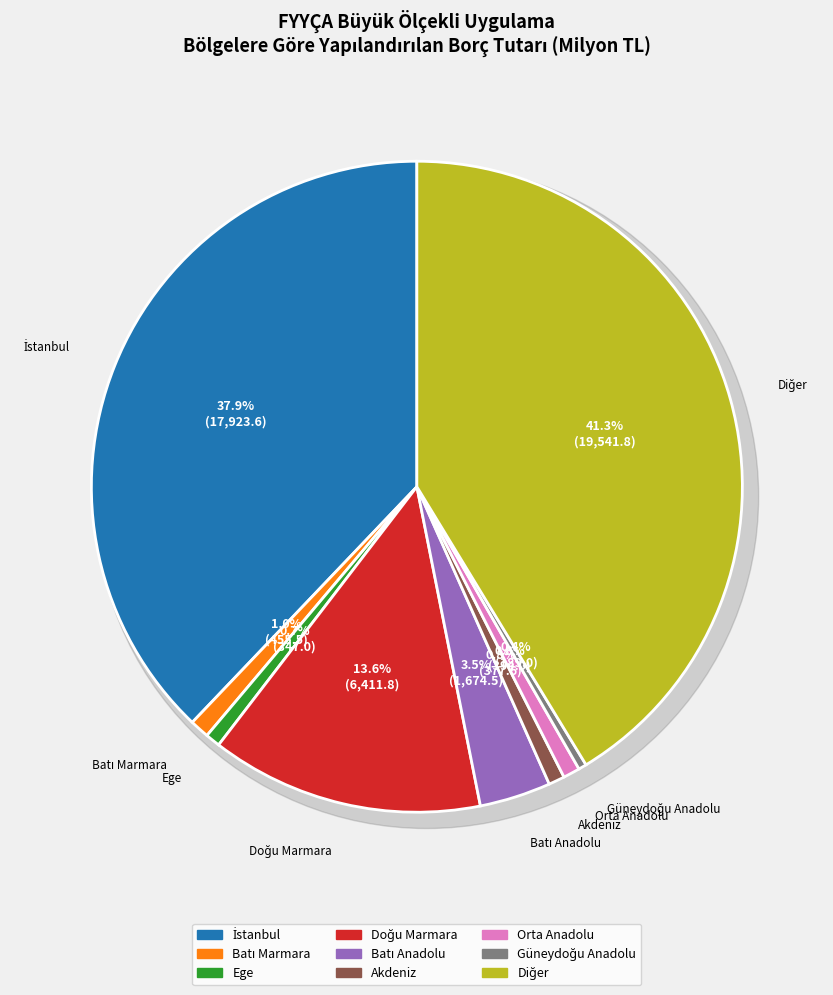

To the nearest percent, what is the difference between the largest and smallest slice percentages?

41%